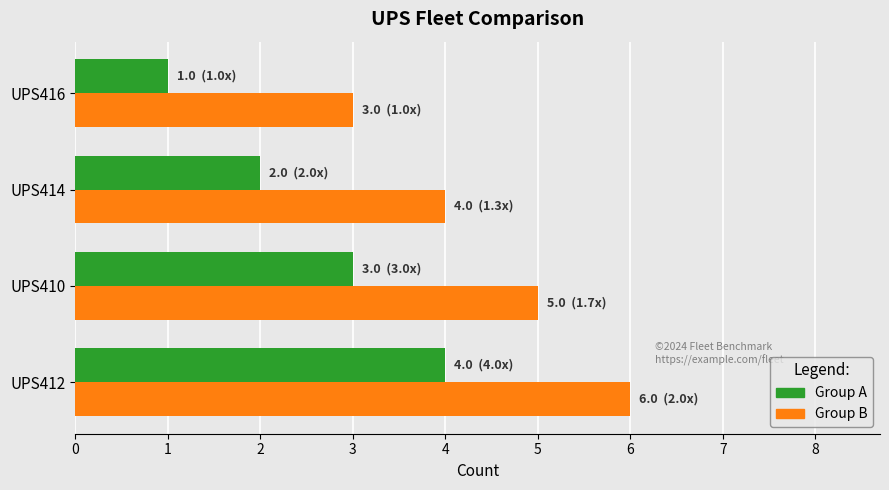

What is the lowest value of the Group B series?

3